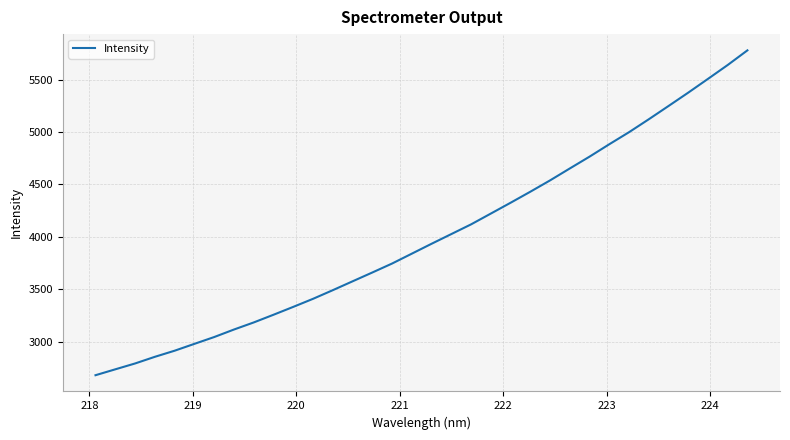

What is the difference between the maximum and minimum values?

3102.2